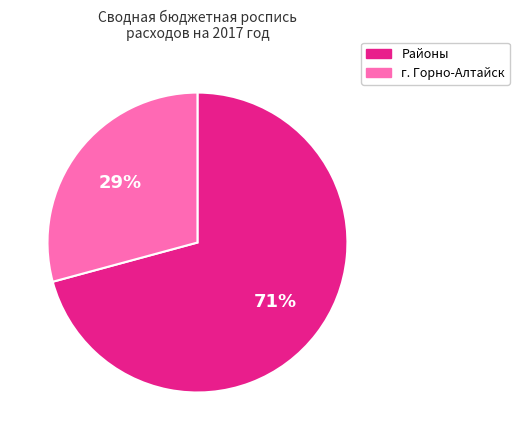

To the nearest percent, what is the difference between the largest and smallest slice percentages?

42%